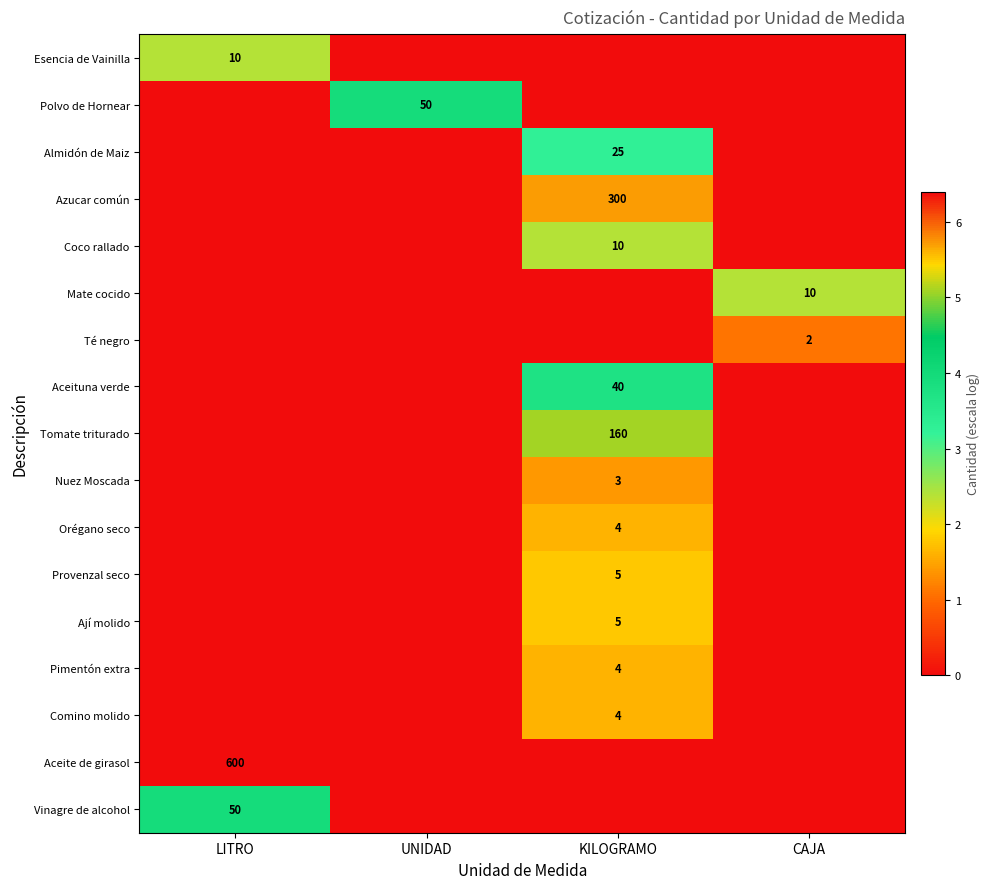

Between LITRO and UNIDAD, which is larger?

LITRO